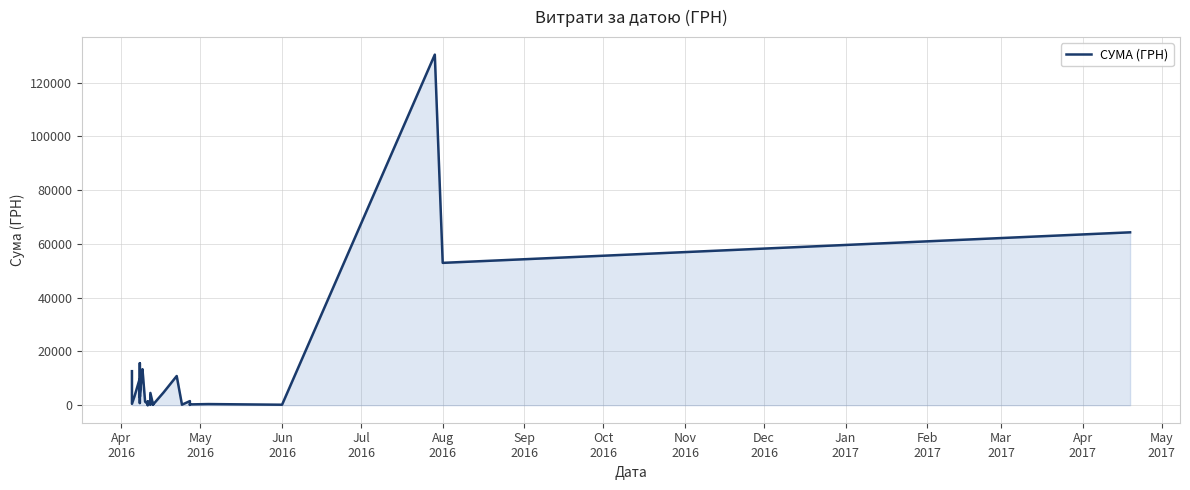

Reading right to left, transcribe all the data shown in this chart.

64293.0	52936.8	130379.7	176.0	420.0	297.0	113.2	1528.2	179.0	10854.2	4730.0	202.4	792.0	308.7	4561.9	210.0	3726.6	655.0	1372.5	259.2	1411.5	767.4	22.5	464.0	1287.8	13396.5	12827.3	4250.7	3321.5	6363.2	805.0	7040.0	5431.3	3059.1	15630.0	10850.9	10034.2	3387.1	502.6	12651.6